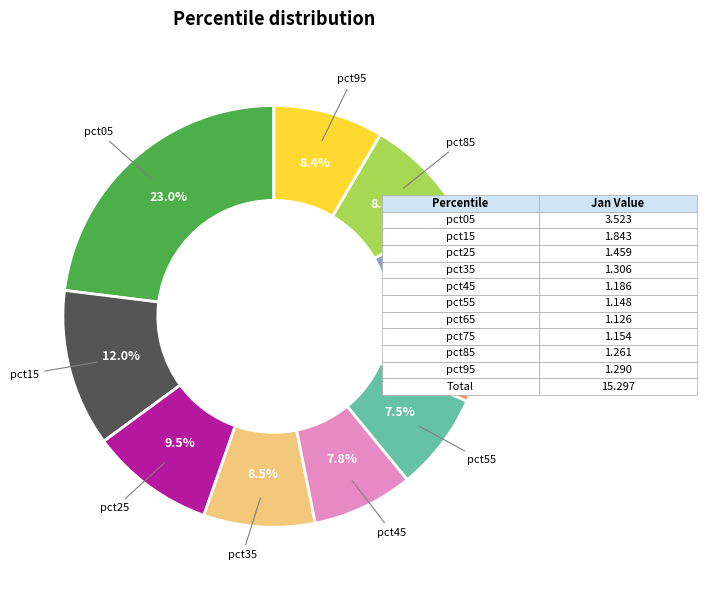

Is there a majority slice in this chart?

No